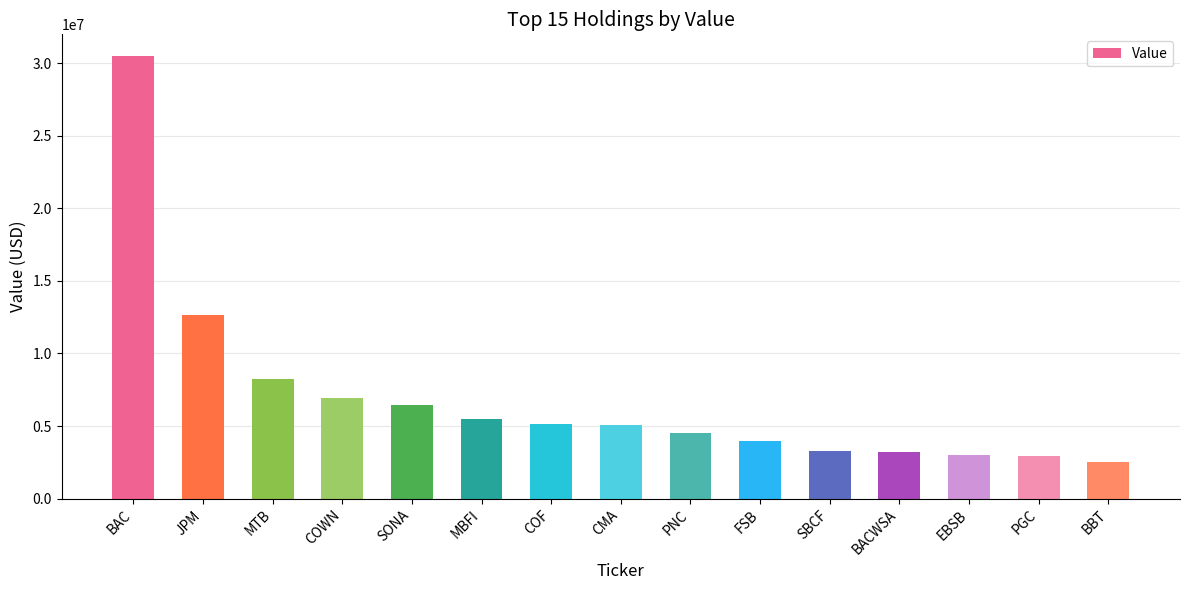

How many bars are there in total?

15